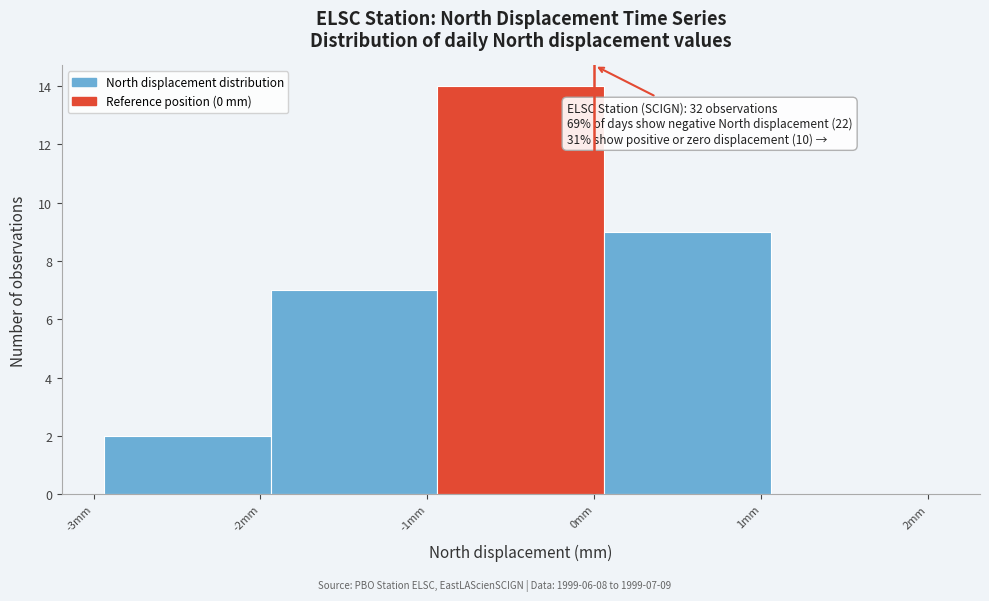

Which range on the x-axis has the tallest bar?

-0.94 to 0.06